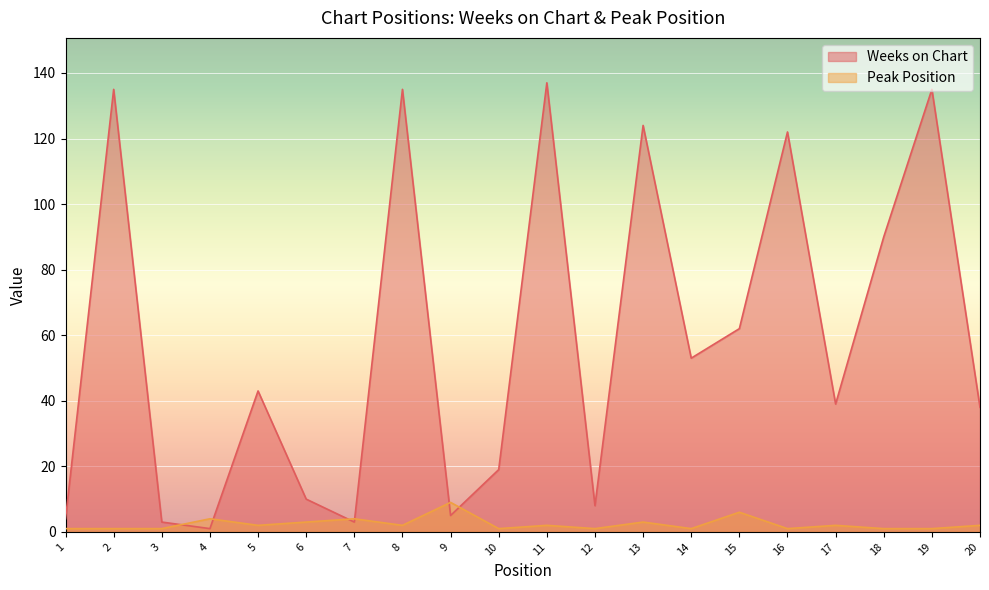

Rank the series at 20 from highest to lowest value.

Weeks on Chart, Peak Position